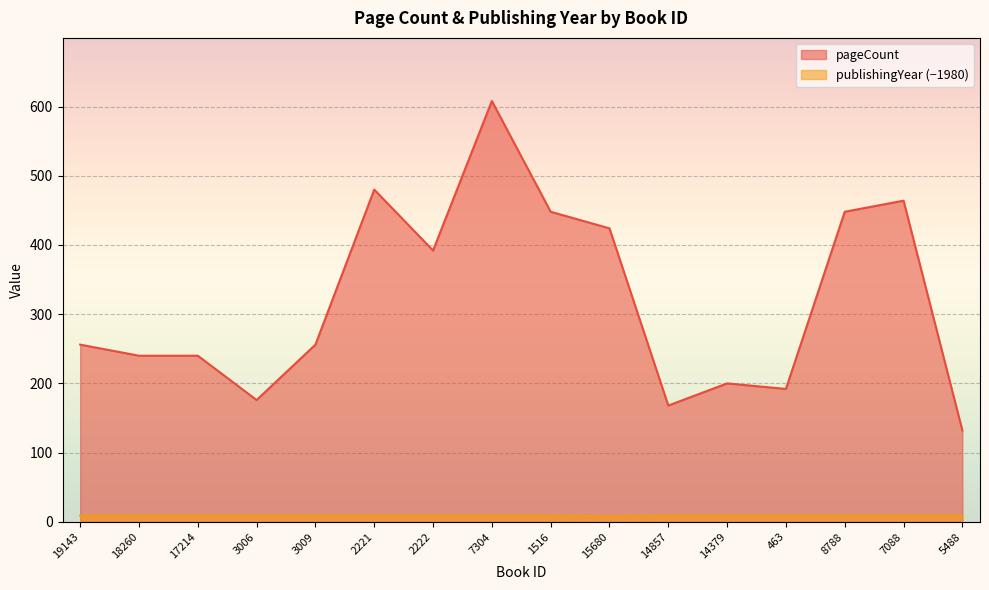

Where is the first local minimum for publishingYear?

15680